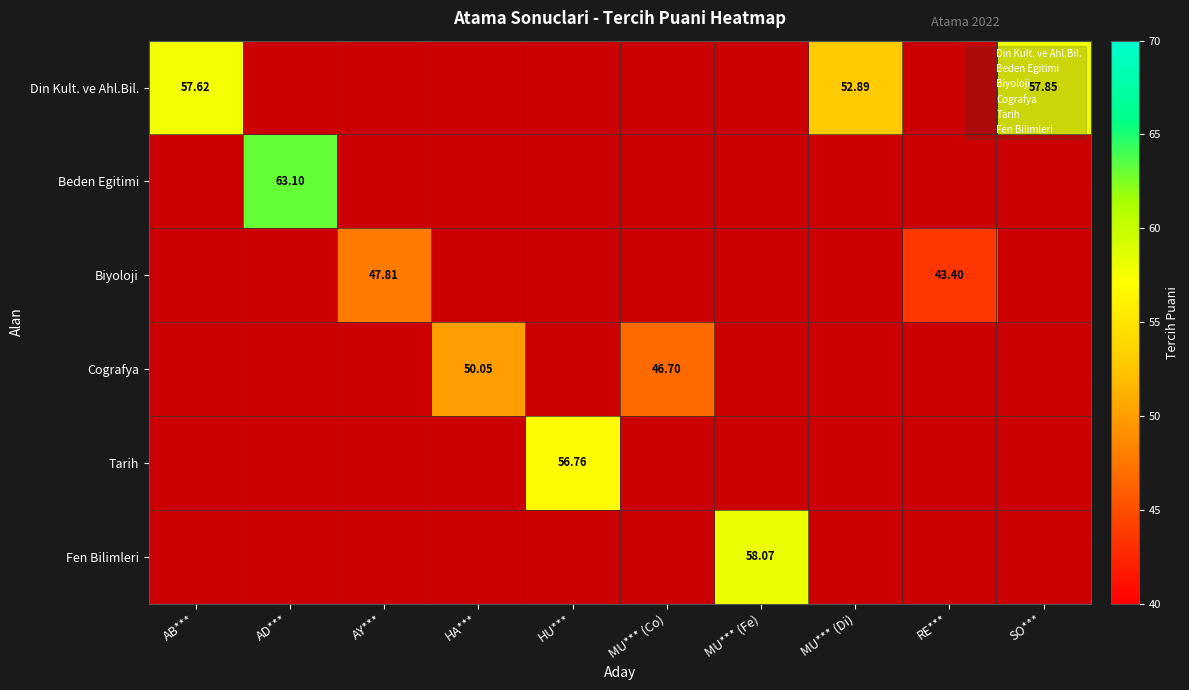

What is the maximum value shown in the chart?

63.1